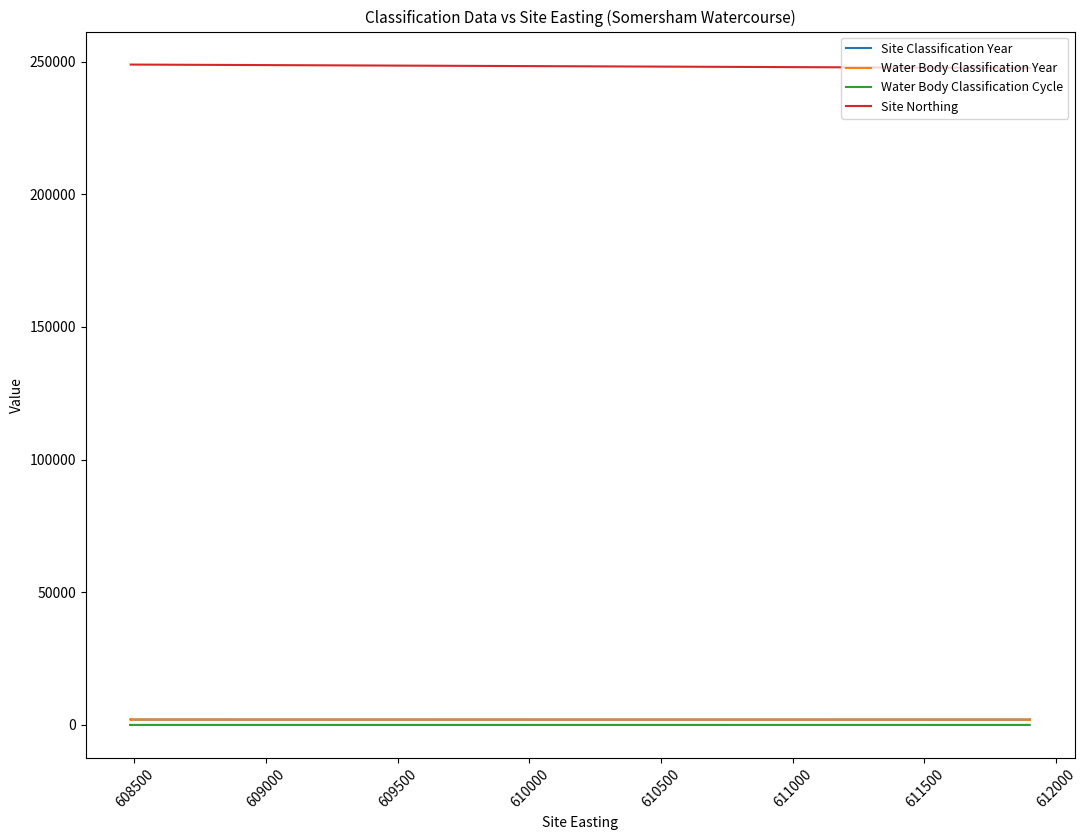

True or false: Site Classification Year and Water Body Classification Cycle intersect in this chart.

False